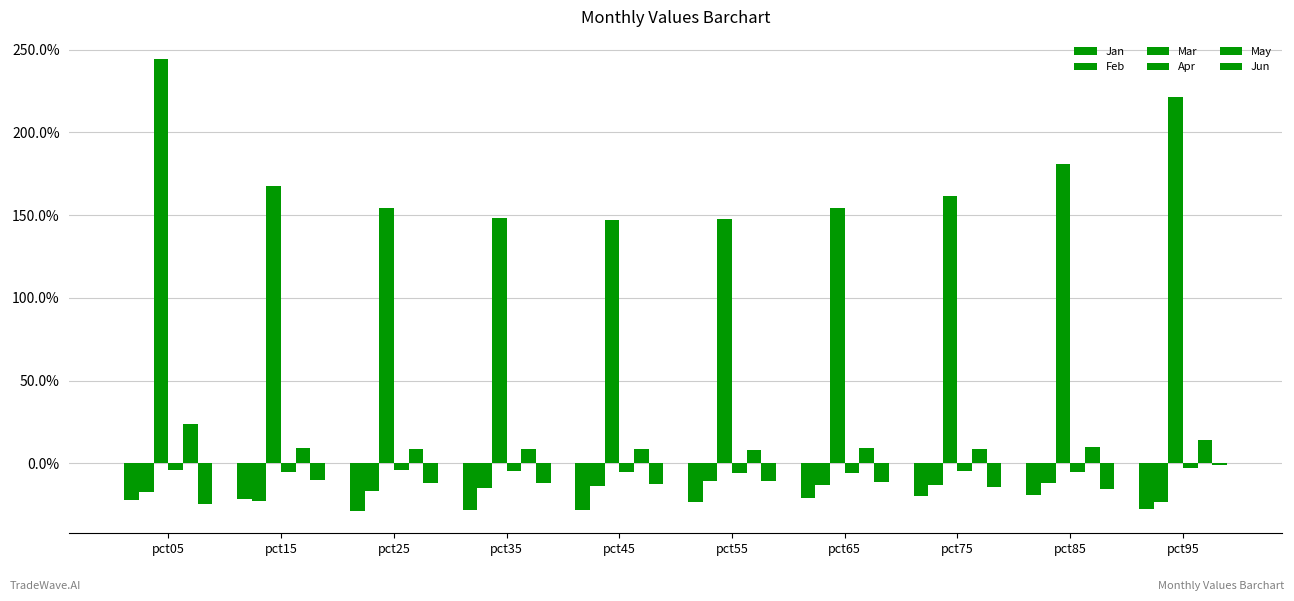

Are the bars grouped side by side (vs. stacked)?

Yes